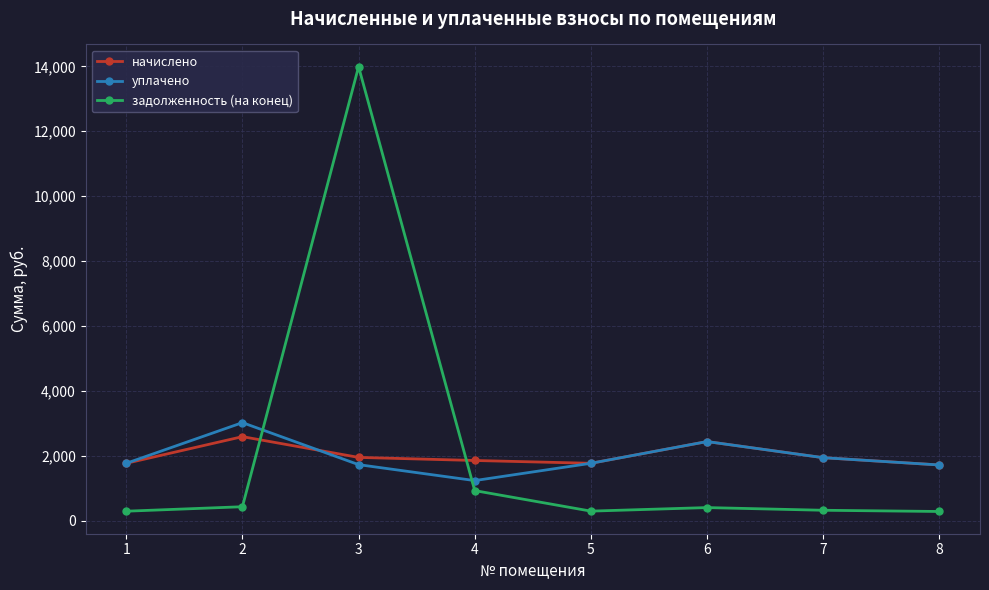

What is the difference between the second highest and second lowest values in the начислено series?

669.6